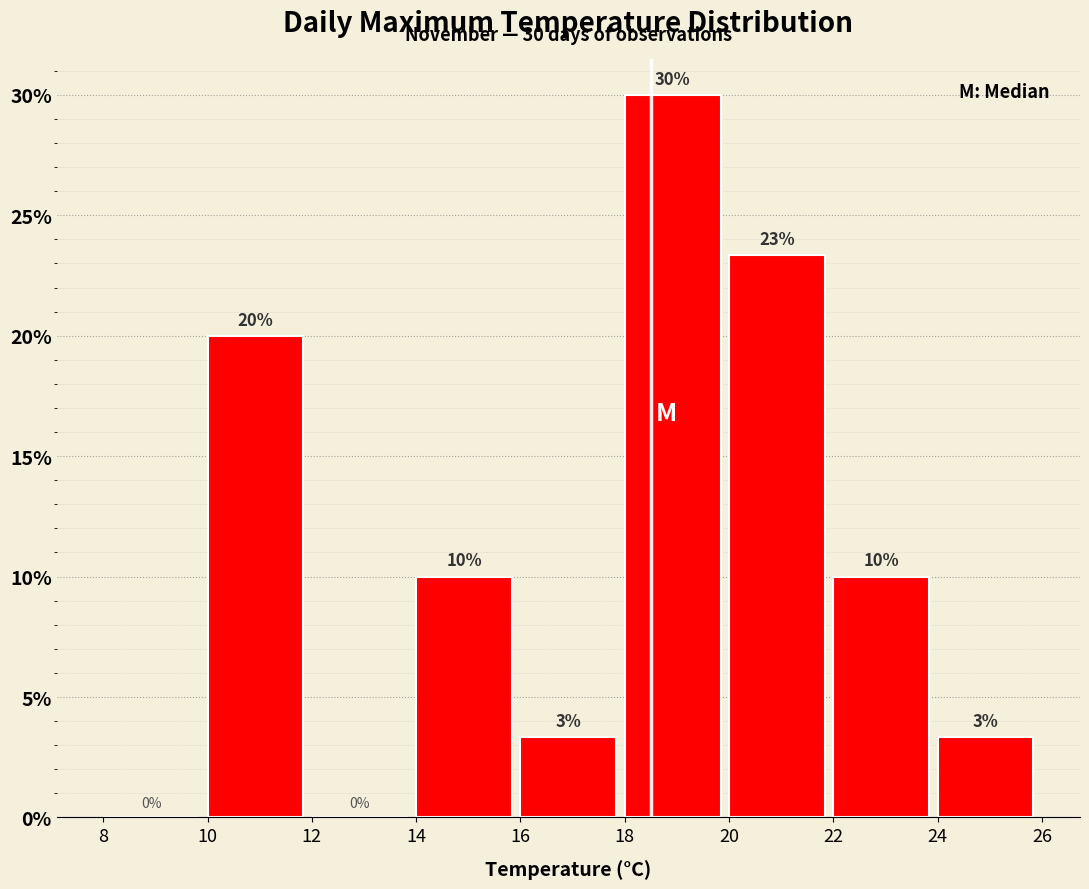

Over which range of the x-axis is the bar tallest?

18 to 20